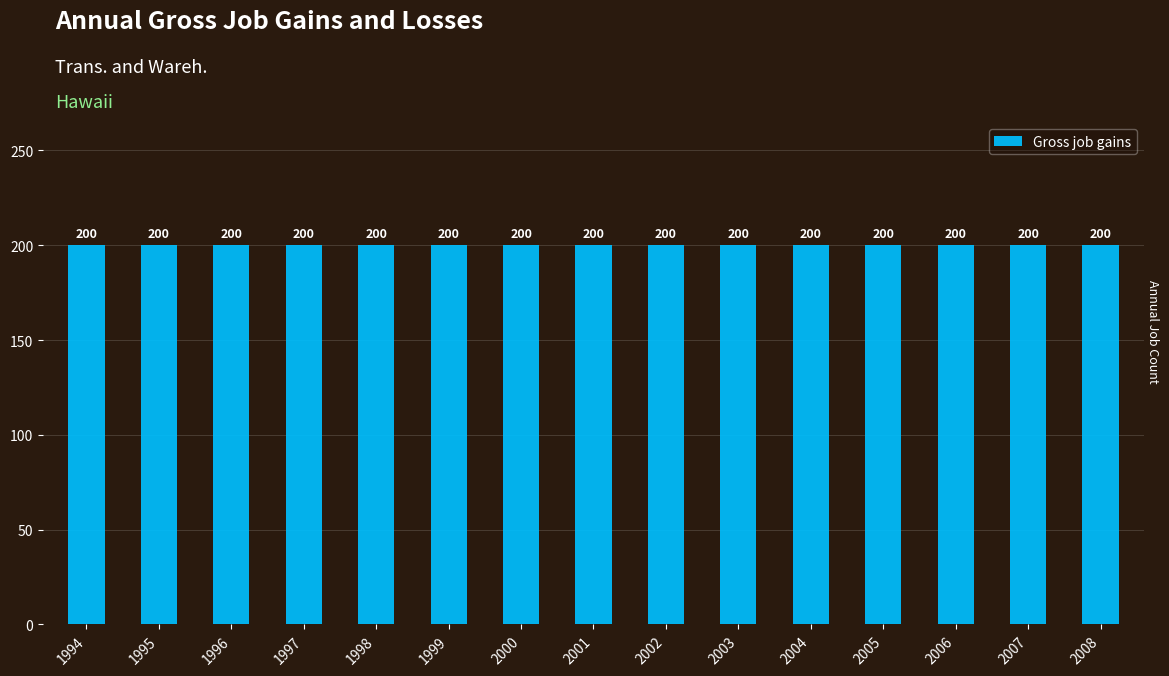

What is the total value across all series at 2007?

200